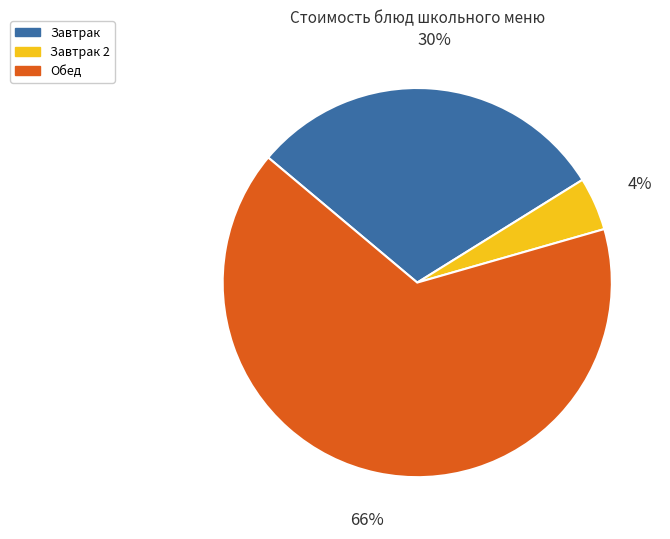

Between Обед and Завтрак, which is larger?

Обед